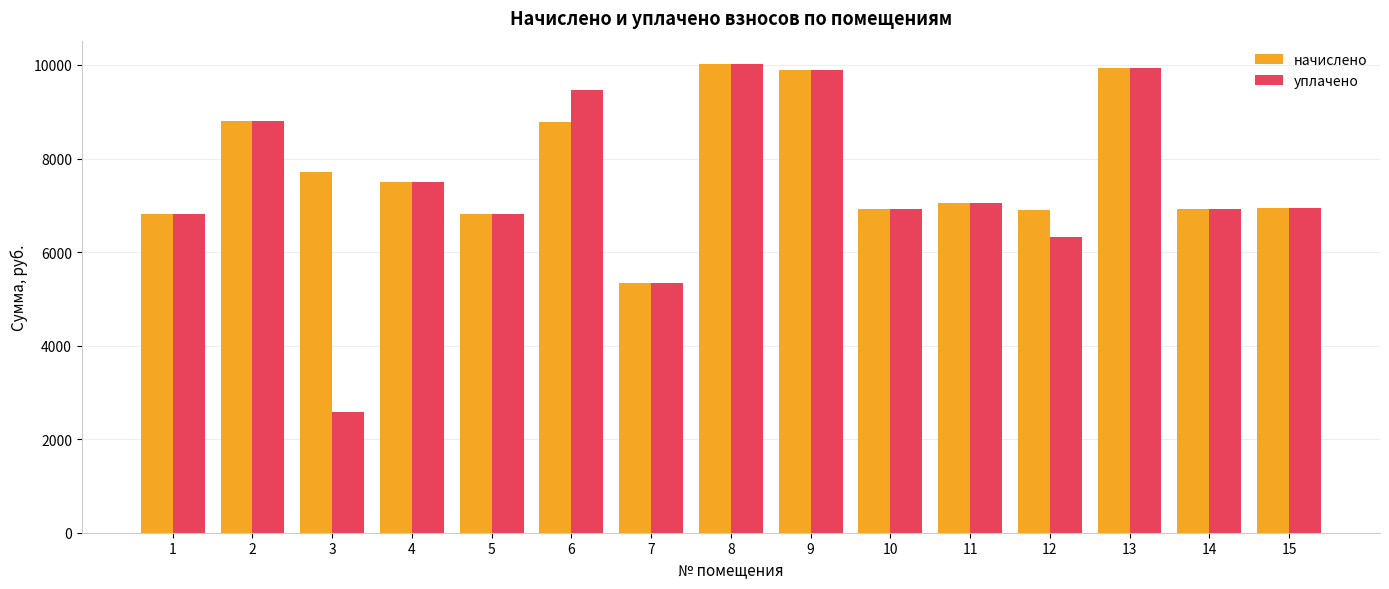

Rank the series at 12 from lowest to highest value.

уплачено, начислено